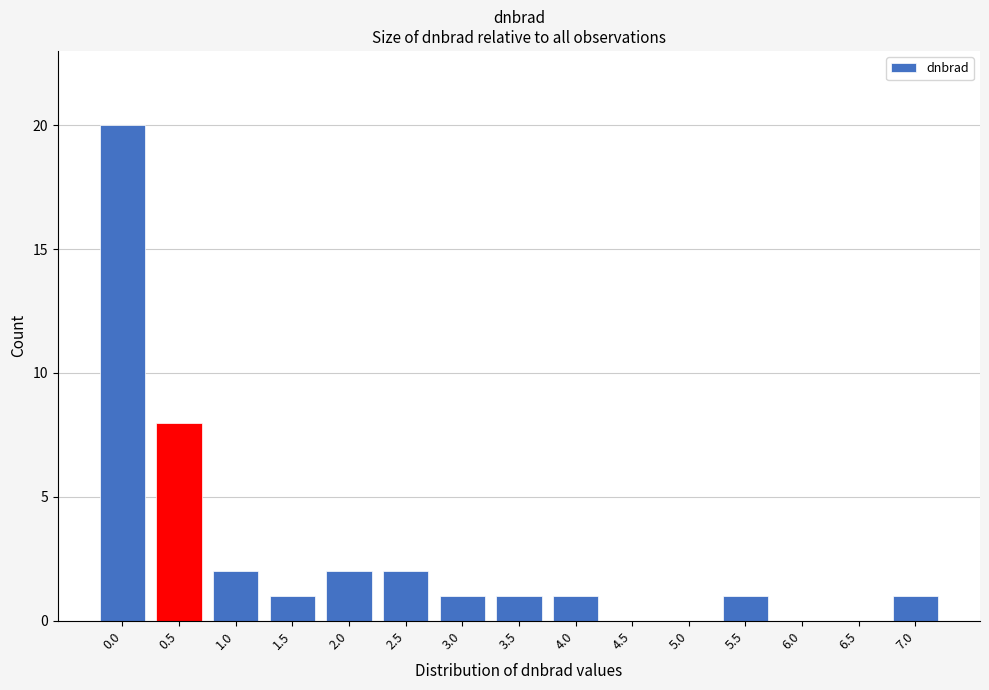

Reading left to right, what are all the values shown in this chart?

0.0=20	0.5=8	1.0=2	1.5=1	2.0=2	2.5=2	3.0=1	3.5=1	4.0=1	4.5=0	5.0=0	5.5=1	6.0=0	6.5=0	7.0=1